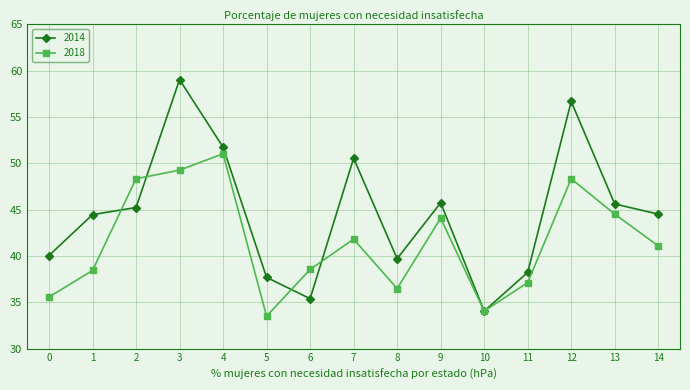

At 14, list the series in order from largest to smallest.

2014, 2018